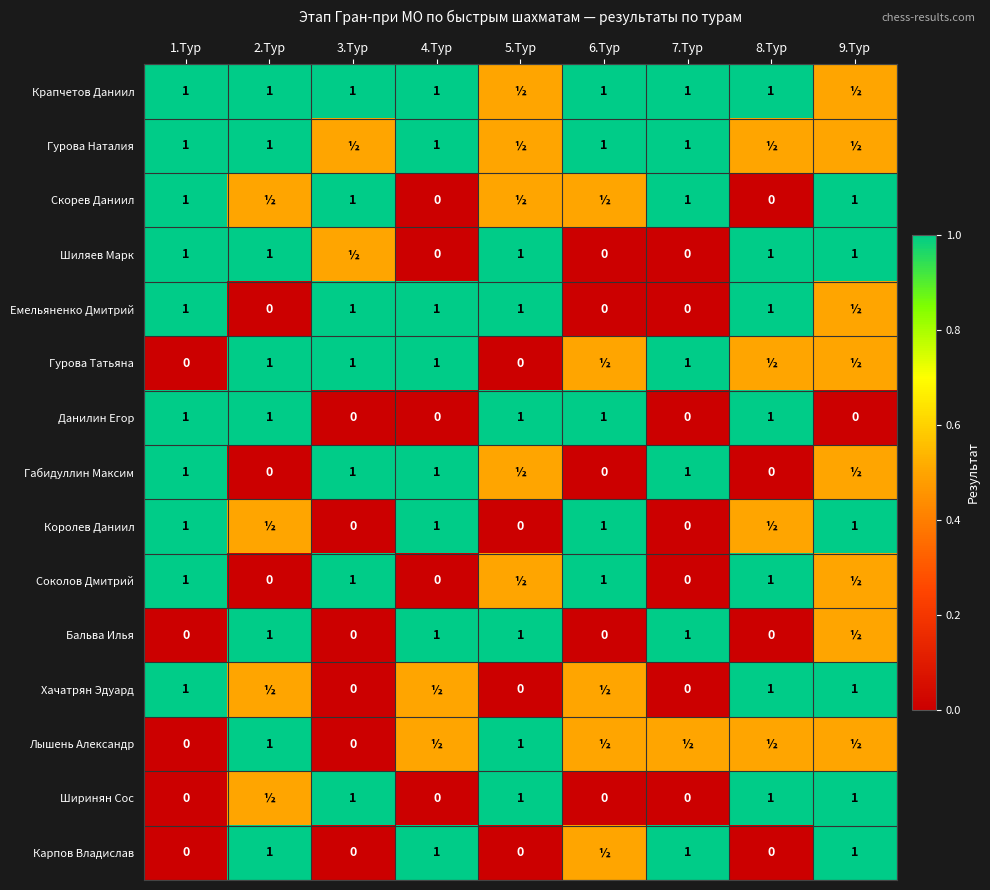

What is the spread (max minus min) of values at 6.Тур?

1.0